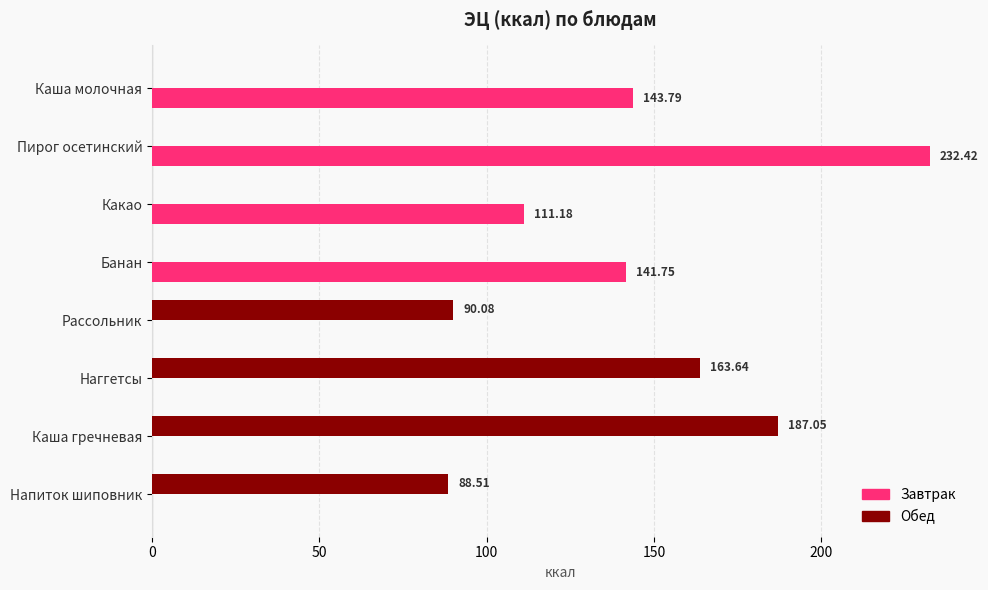

Which label corresponds to the largest value in the chart?

Пирог осетинский